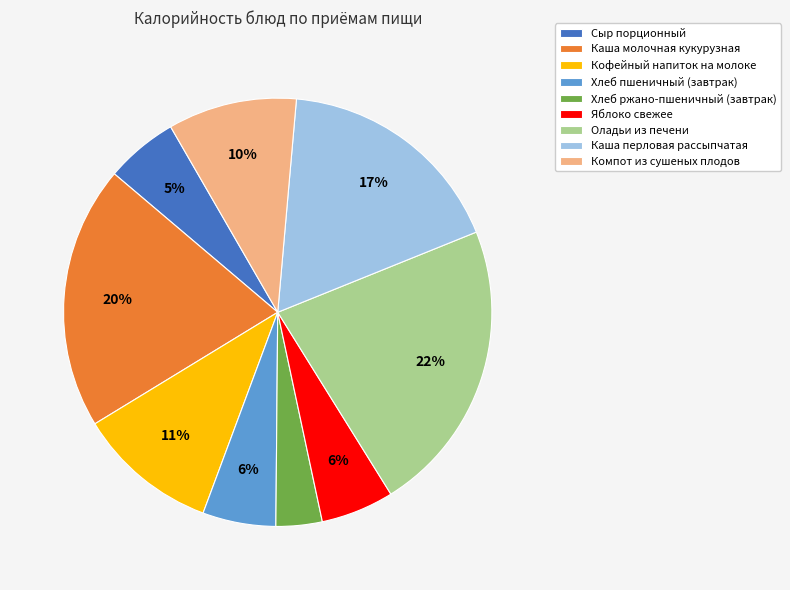

Which has a higher value, Каша перловая рассыпчатая or Яблоко свежее?

Каша перловая рассыпчатая